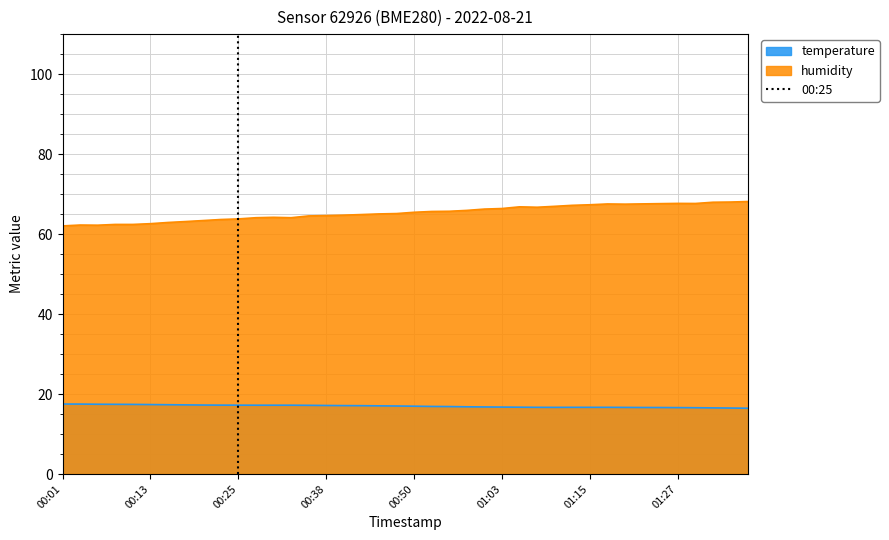

True or false: temperature and humidity intersect in this chart.

False